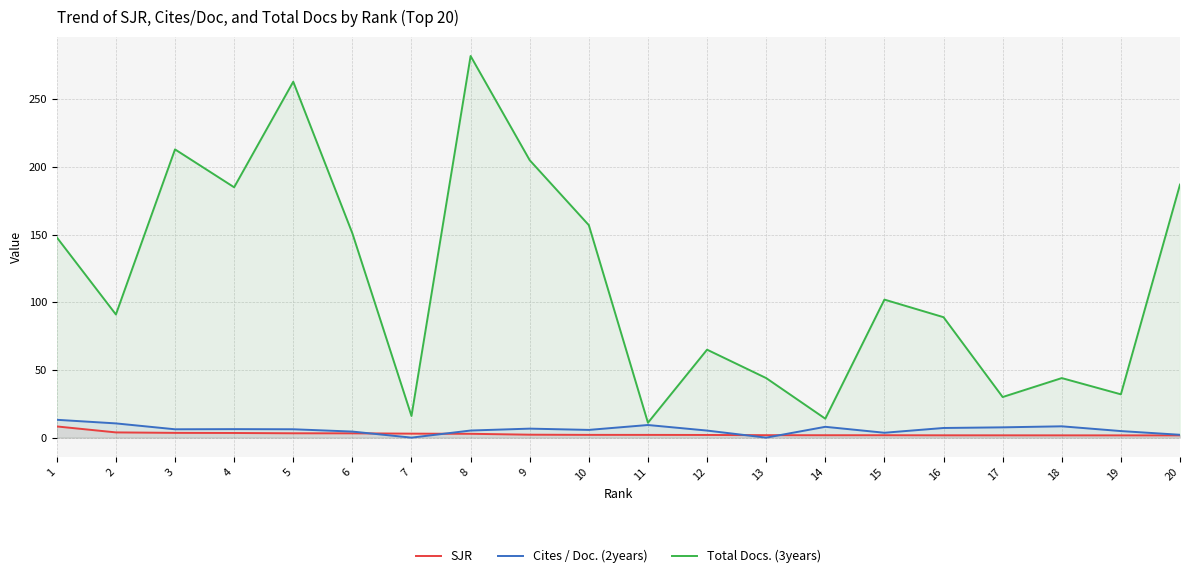

What is the difference between the second highest and second lowest values in the SJR series?

2.2